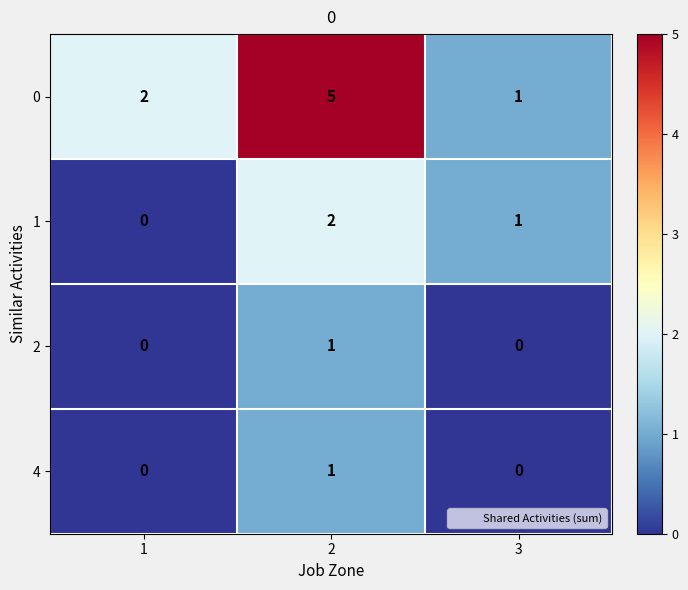

Reading left to right, what are all the values shown in this chart?

0: 2	5	1
1: 0	2	1
2: 0	1	0
4: 0	1	0